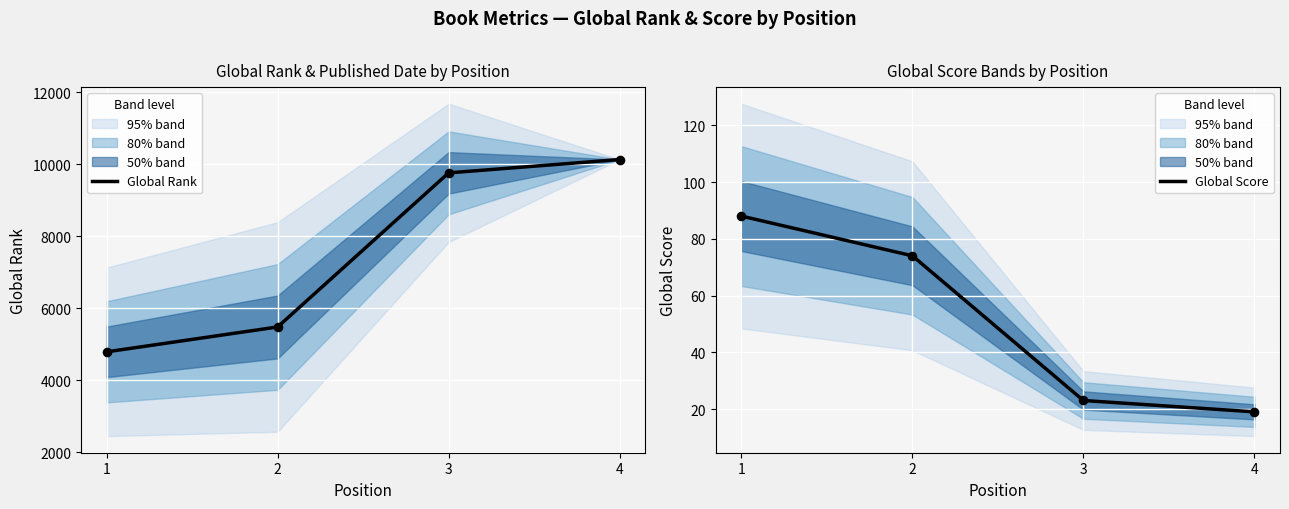

At how many categories does at least one series exceed 701?

4